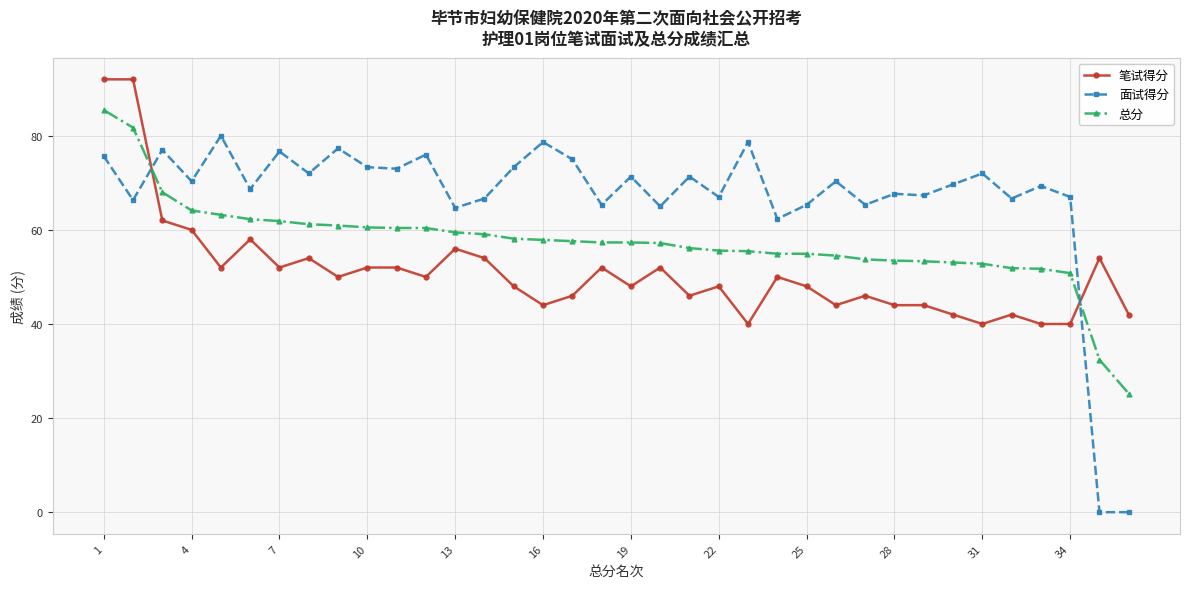

What is the value of the 总分 point at the 32nd from the left?

51.9